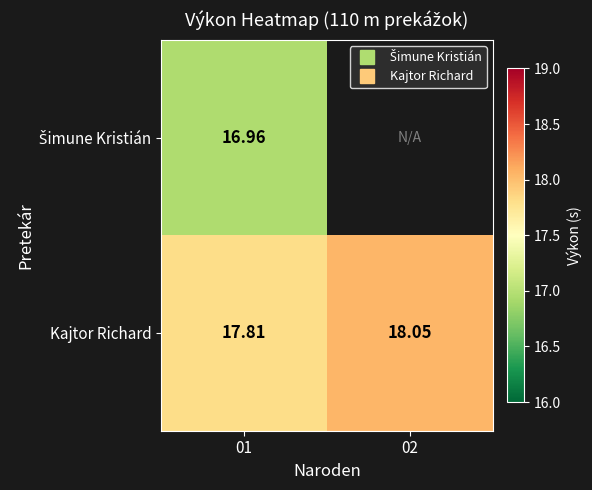

How many data points does each series have?

2